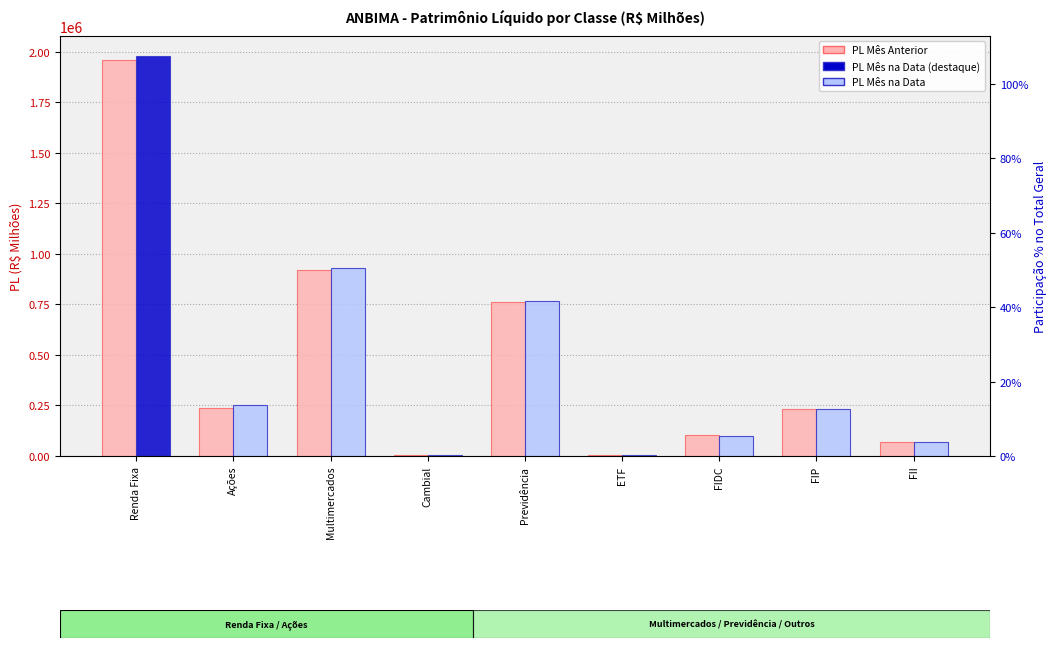

Reading left to right, list all the values displayed in this chart.

PL Mês Anterior: 1959320.6	239041.4	921626.3	5227.7	759357.9	6894.4	101392.2	231895.7	70704.1
PL Mês na Data: 1978309.0	250618.8	929093.4	5217.4	766300.1	7009.4	100998.7	232456.3	70704.1